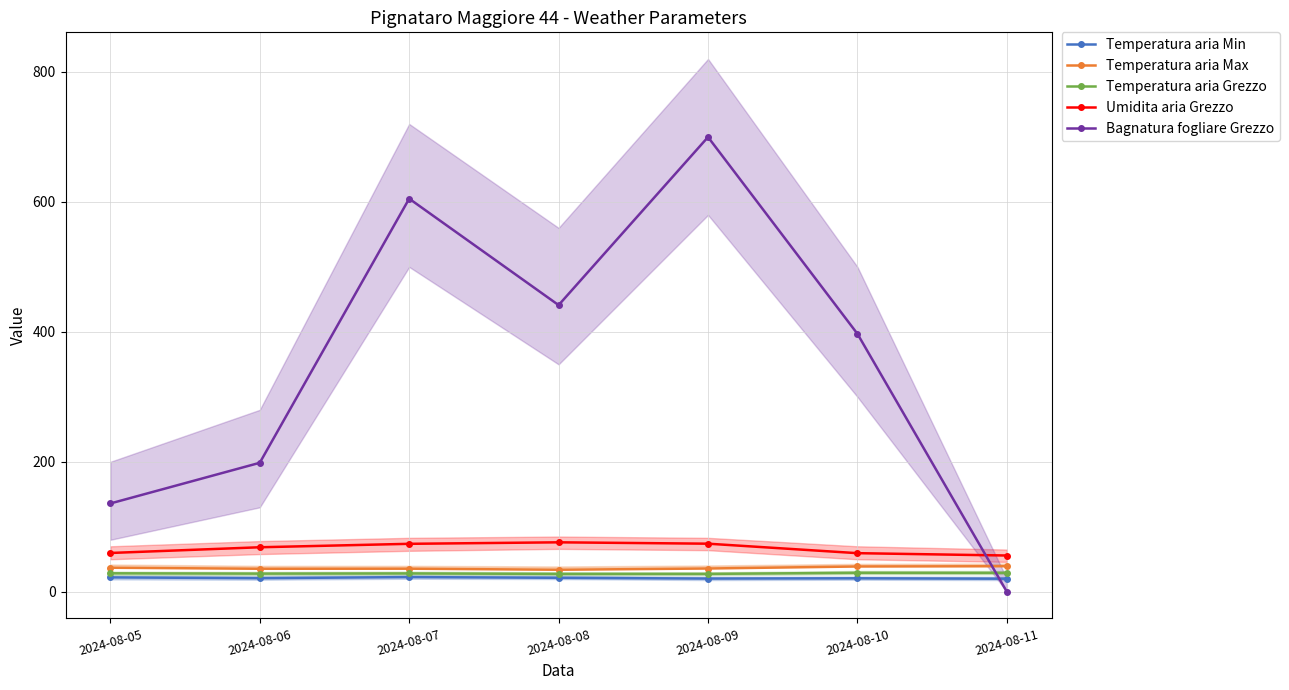

The value of Temperatura aria Max at 2024-08-10 is 38.9. True or false?

True